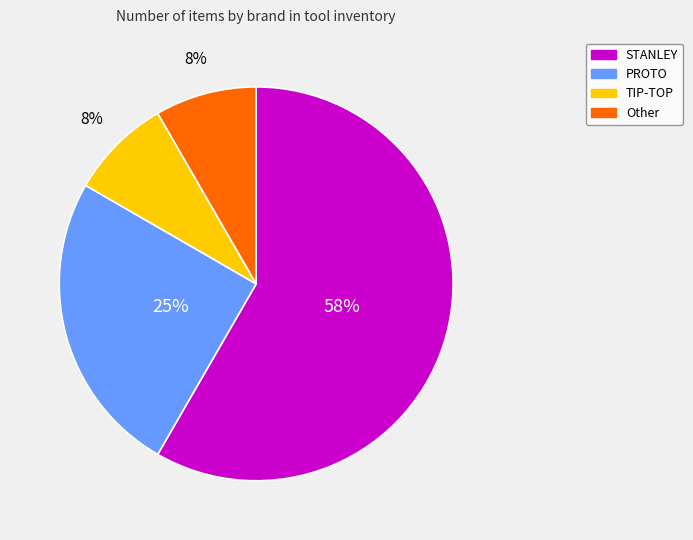

Which category has the biggest portion of the pie?

STANLEY